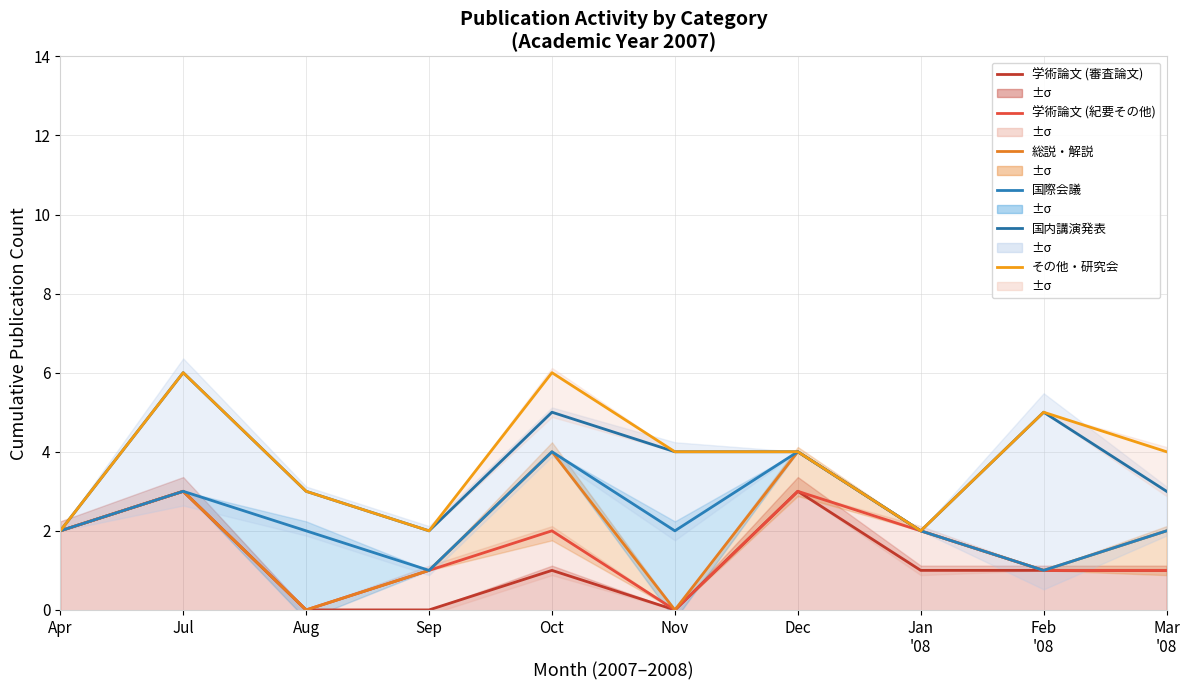

True or false: 総説・解説 and 学術論文 (紀要その他) intersect in this chart.

False